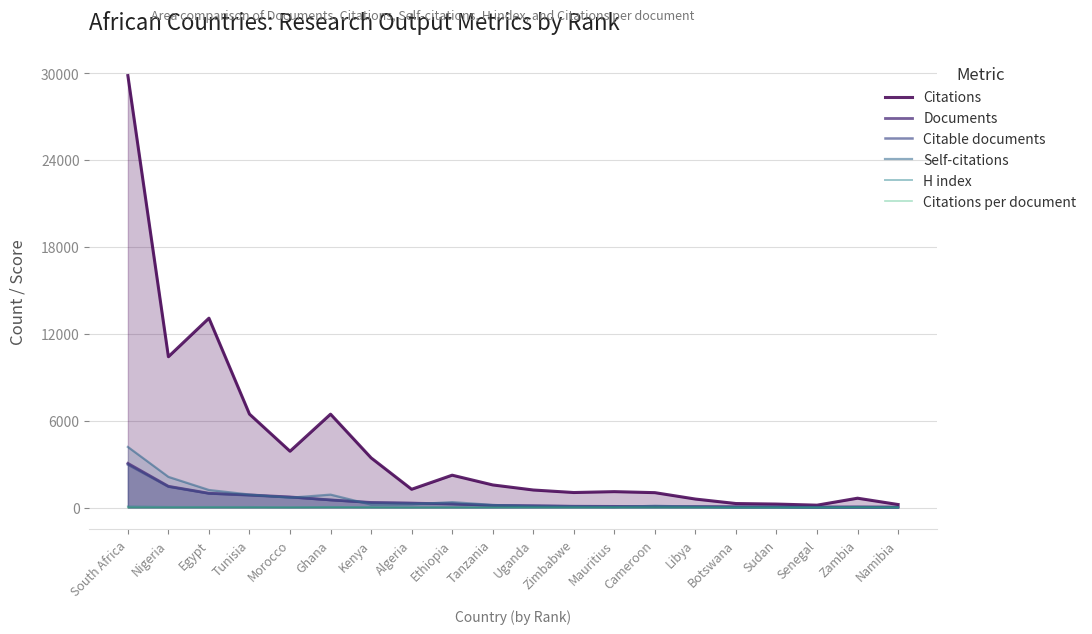

What is the label of the 7th point from the left?

Kenya